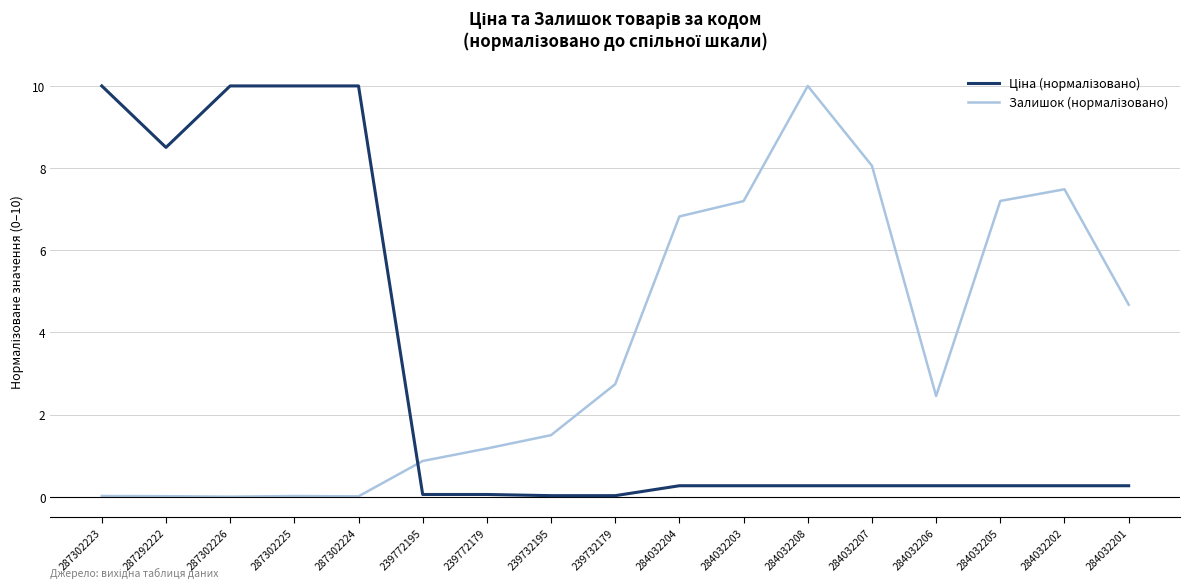

What position from the left is 284032208?

12